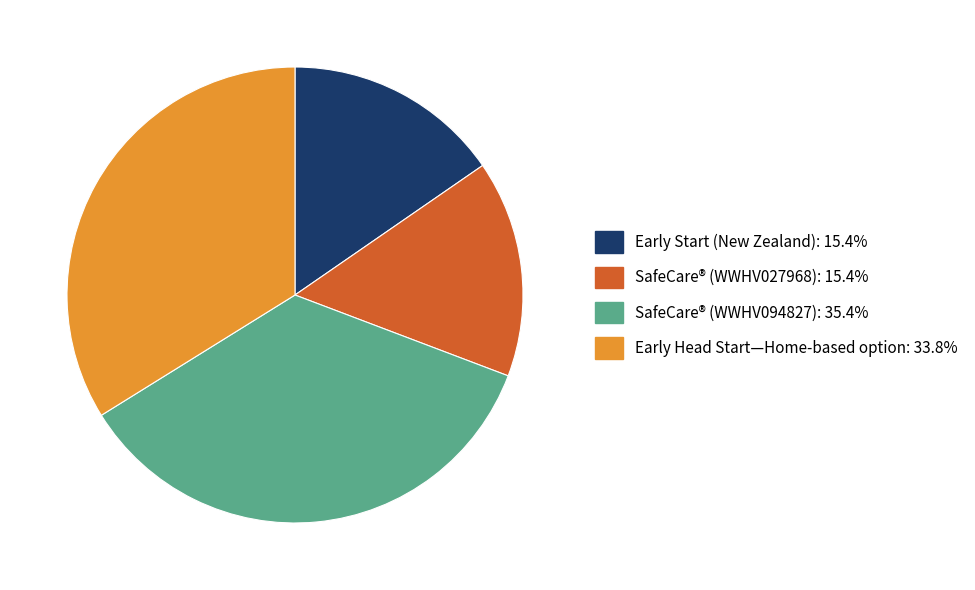

Combined, do SafeCare® (WWHV027968) and Early Start (New Zealand) account for over 50%?

No